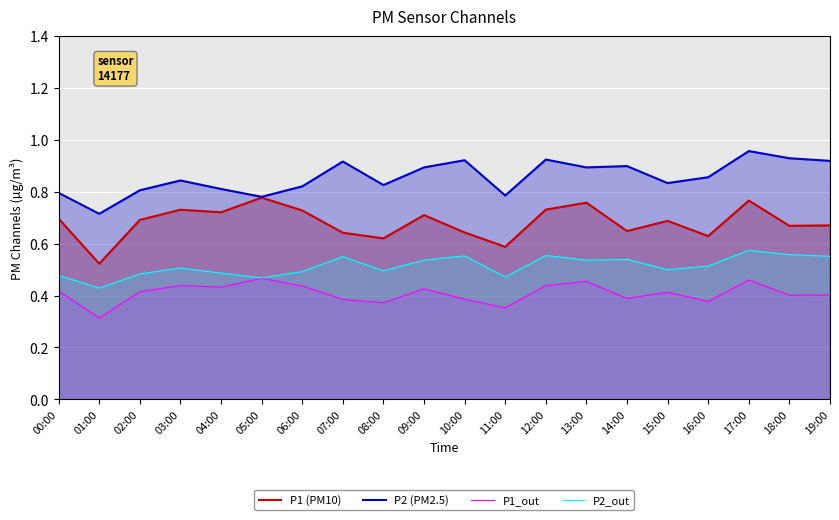

True or false: P1 (PM10) and P1_out intersect in this chart.

False